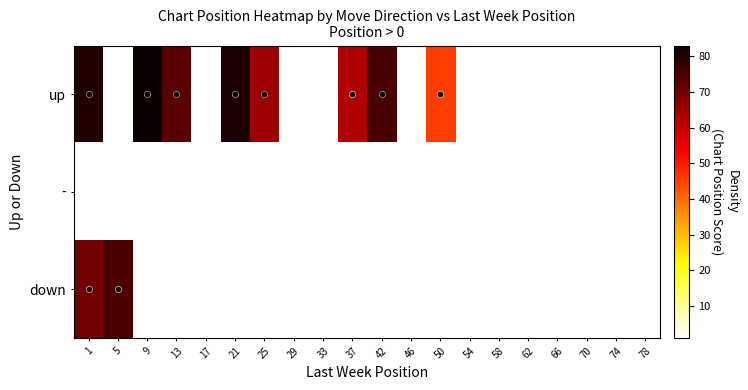

What is the maximum value shown in the chart?

83.0